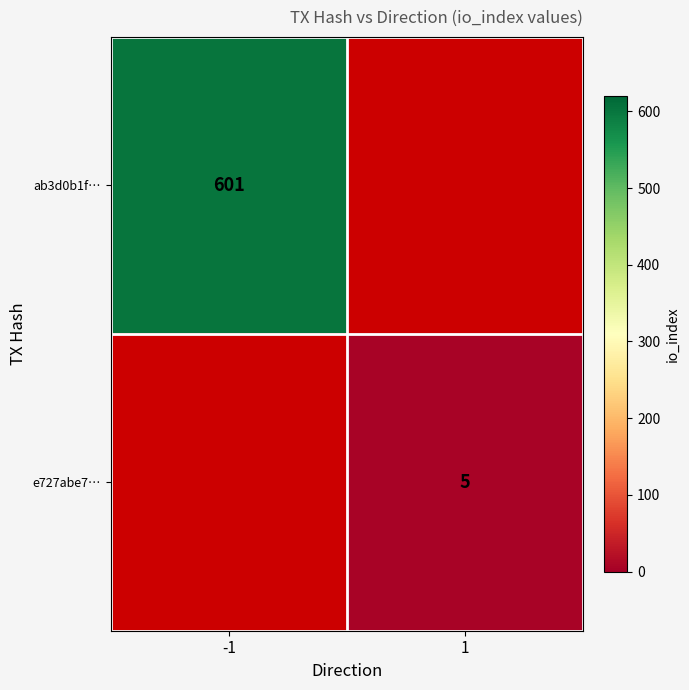

Is the value of e727abe7… at 1 greater than the value of ab3d0b1f… at -1?

No